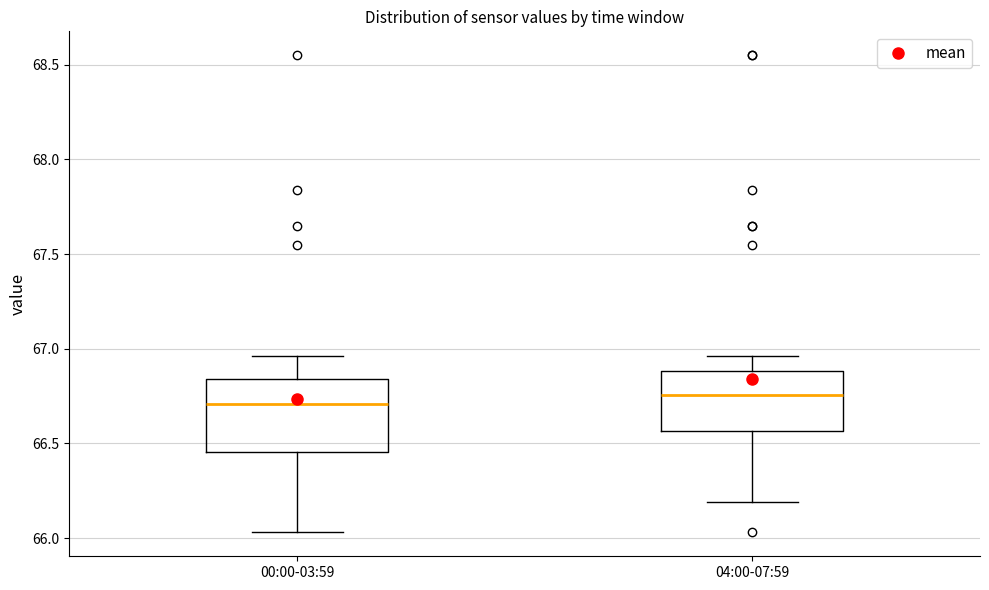

Reading left to right, read every box against the y-axis: the position of its median line, the range the box covers, and the ends of its whiskers. The values are not printed on the chart, so give them approximately, as read against the axis.

00:00-03:59: median 66.70, box 66.45 to 66.85, whiskers 66.05 to 66.95
04:00-07:59: median 66.75, box 66.55 to 66.90, whiskers 66.20 to 66.95